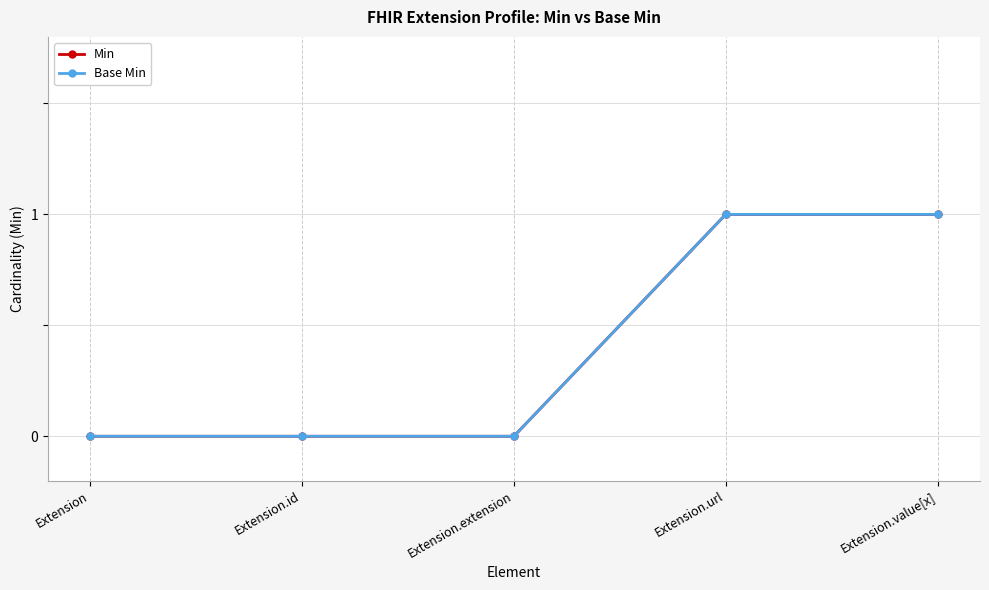

Reading left to right, list all the values displayed in this chart.

Min: 0	0	0	1	1
Base Min: 0	0	0	1	1